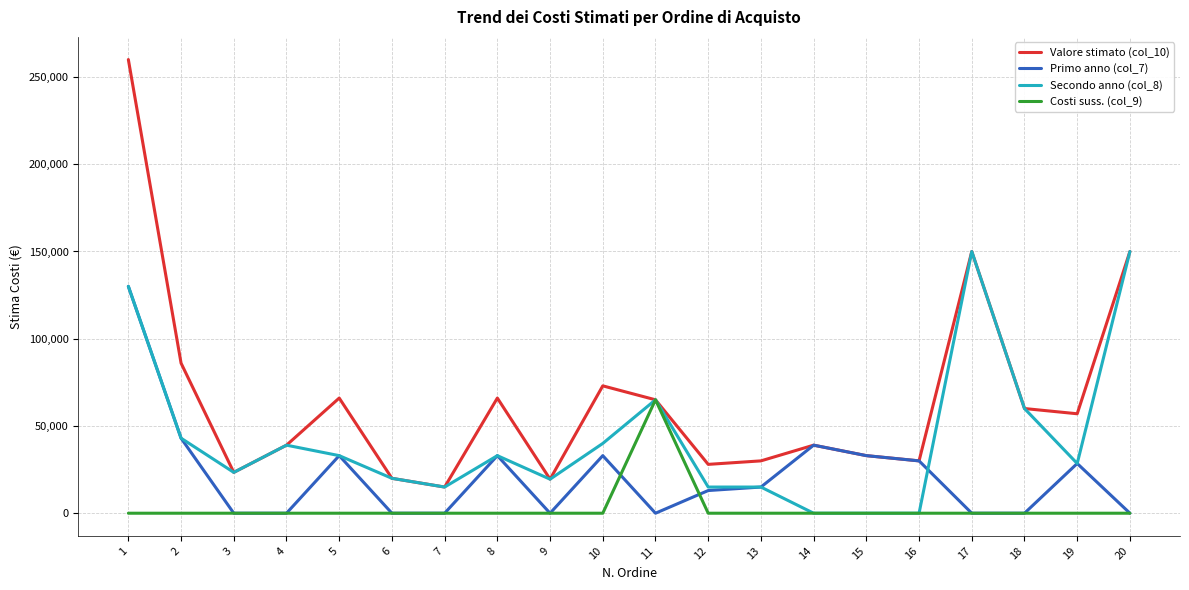

Which series has the widest spread of values?

Valore stimato (col_10)